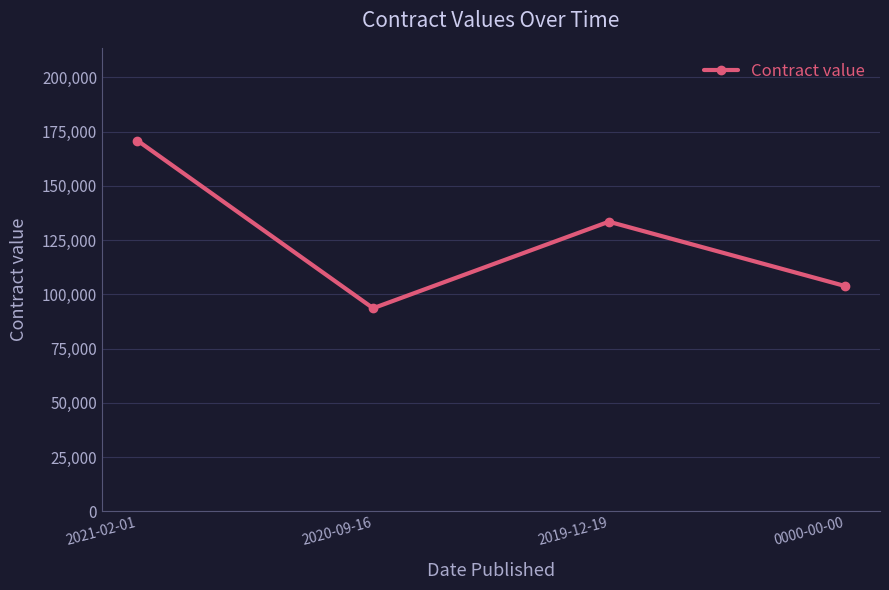

The chart shows a value of 170935 at 2021-02-01. True or false?

True